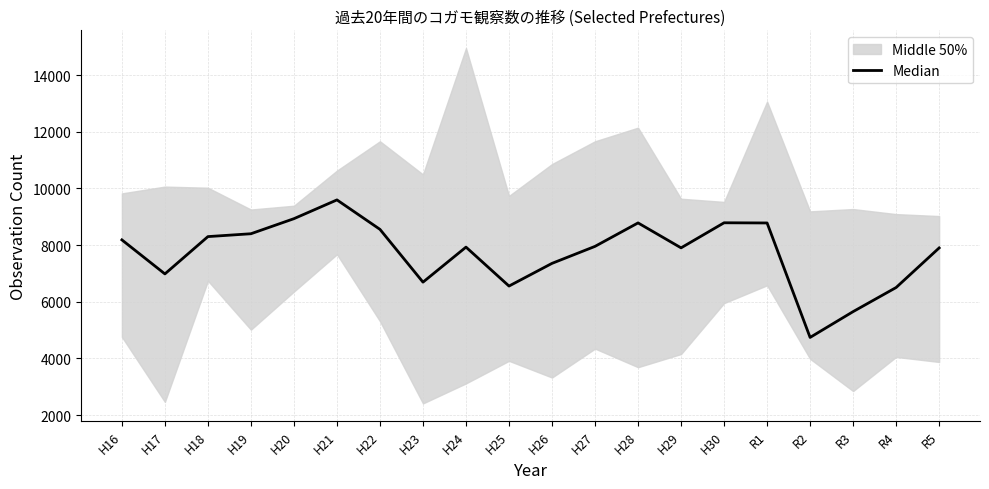

Reading right to left, what are all the values shown in this chart?

R5=7901.5	R4=6504.5	R3=5653.5	R2=4742.5	R1=8783.0	H30=8789.5	H29=7904.5	H28=8785.0	H27=7957.0	H26=7357.0	H25=6556.0	H24=7930.5	H23=6693.5	H22=8557.0	H21=9597.0	H20=8934.5	H19=8402.5	H18=8301.5	H17=6984.5	H16=8186.0